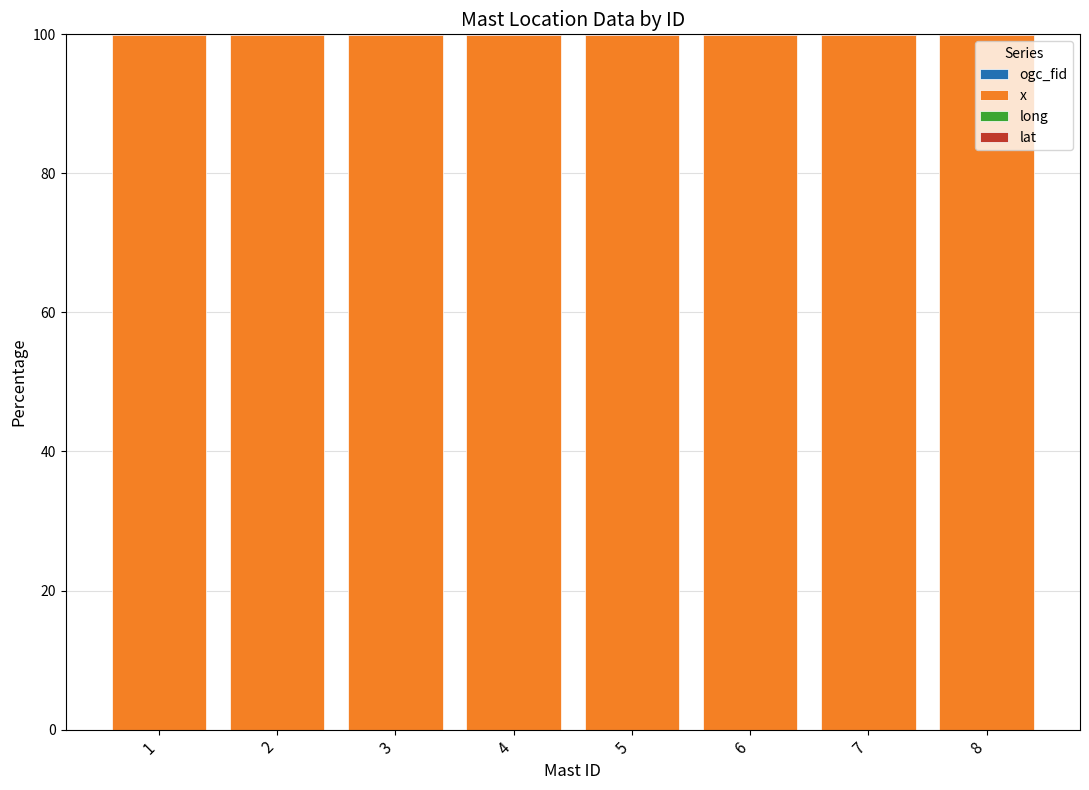

Which category has the lowest value in the ogc_fid series?

1